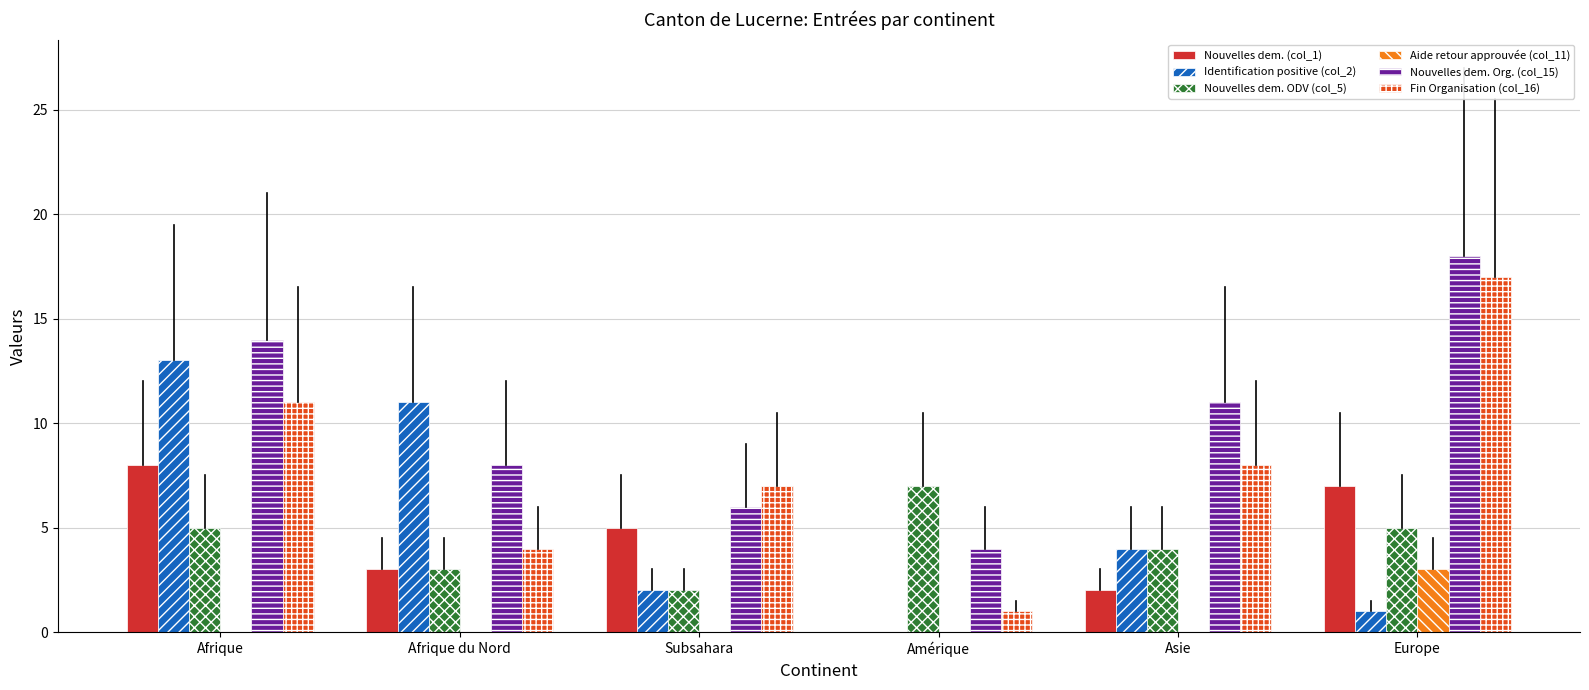

At which label is Nouvelles dem. ODV (col_5) closest to 4?

Asie